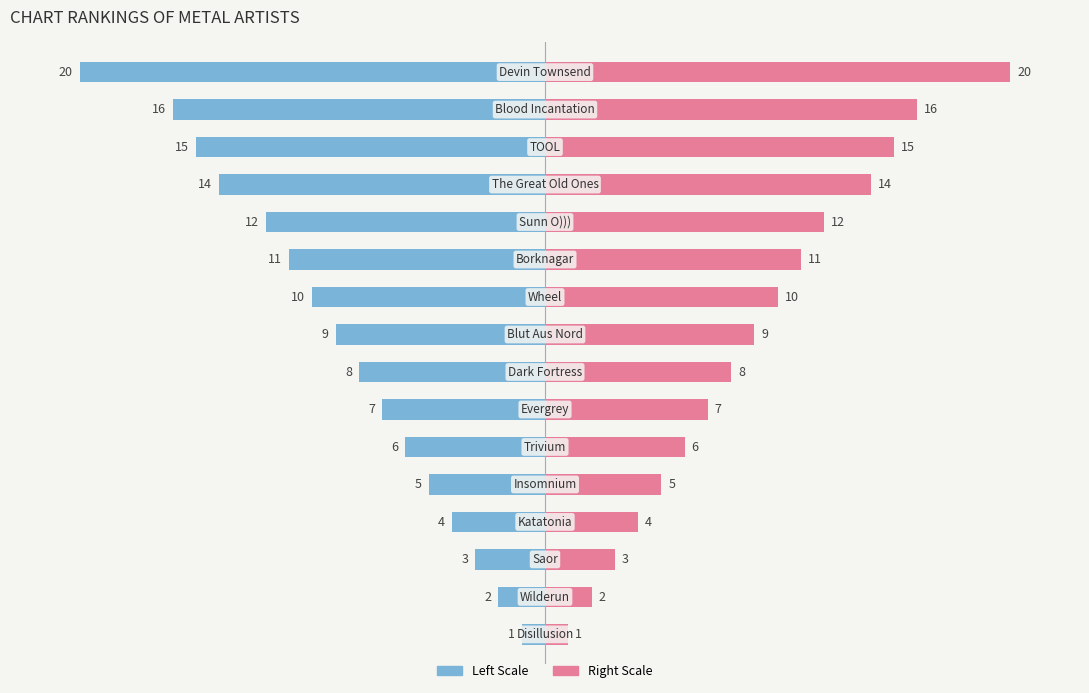

How many values in the All Ranked series are below 9?

8